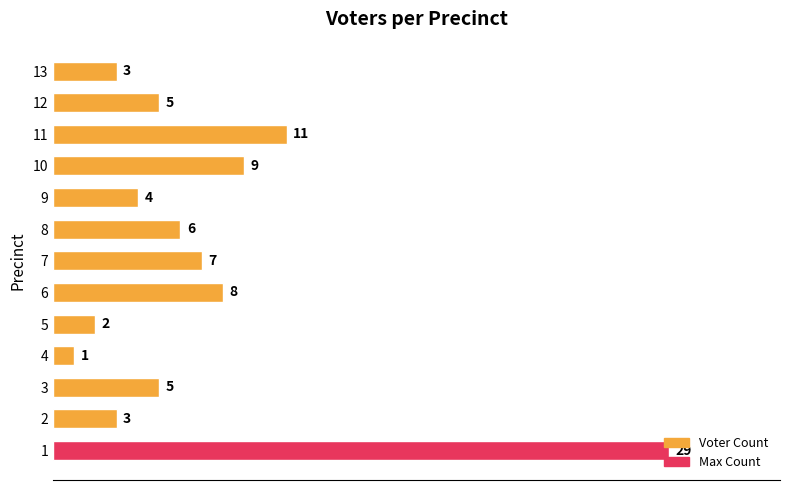

Between 12 and 8, which is larger?

8